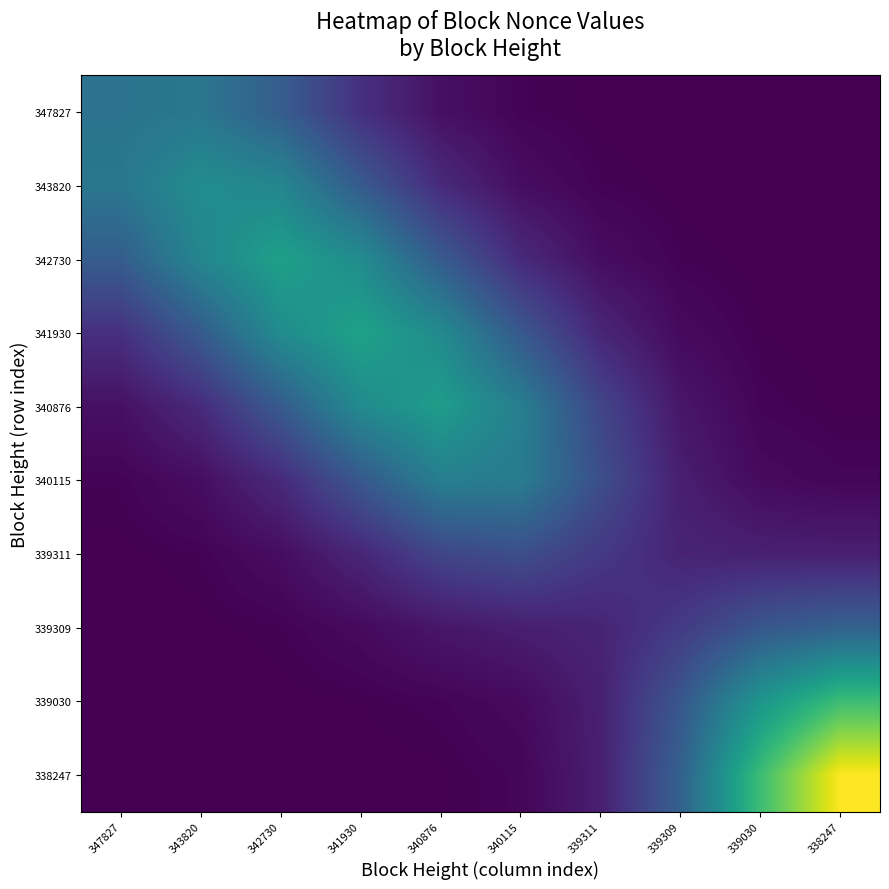

Which series changed the most between 339311 and 338247?

338247